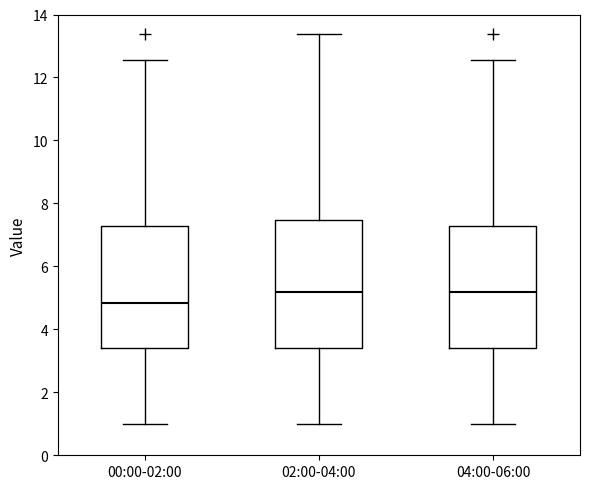

Which box is the tallest, from its lower edge to its upper edge?

02:00-04:00